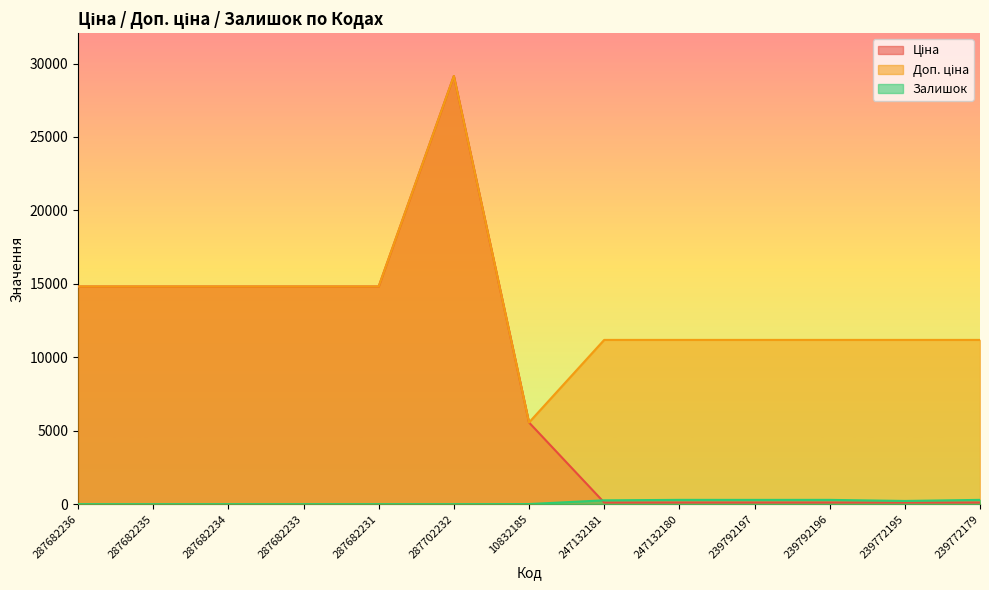

Where is the first local maximum for Залишок?

247132180